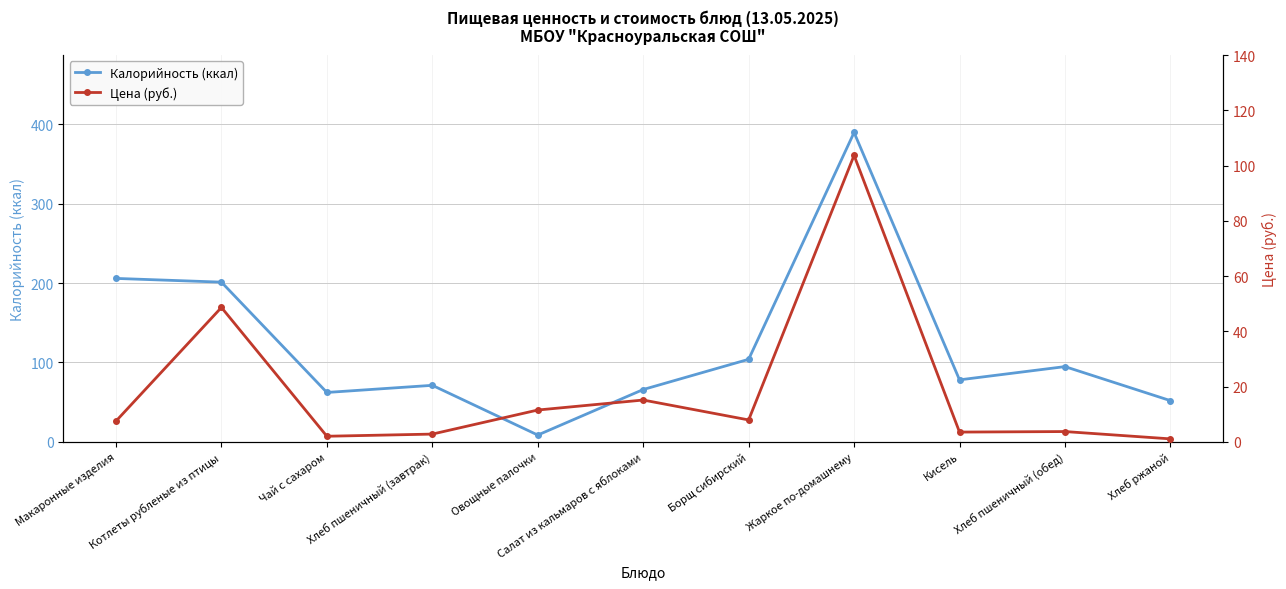

Reading left to right, transcribe all the data shown in this chart.

Калорийность (ккал): 205.9	201.2	62.1	71.1	8.4	65.8	103.9	389.9	78.0	94.7	51.8
Цена (руб.): 7.5	48.6	2.0	2.8	11.5	15.1	7.9	103.7	3.5	3.7	1.0